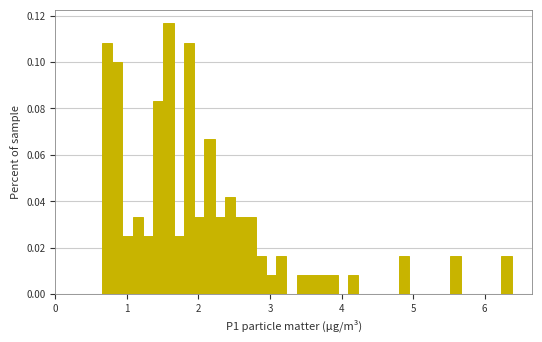

Read against the x-axis, roughly where is the centre of the tallest bar?

1.6